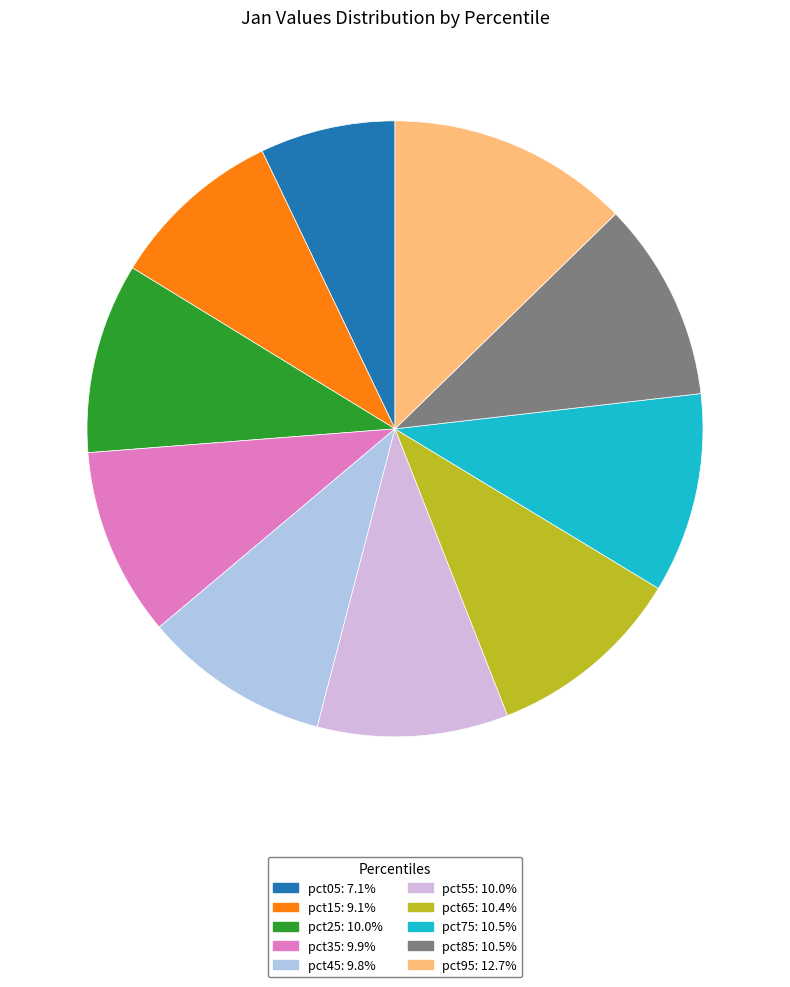

Which slice is the largest?

pct95